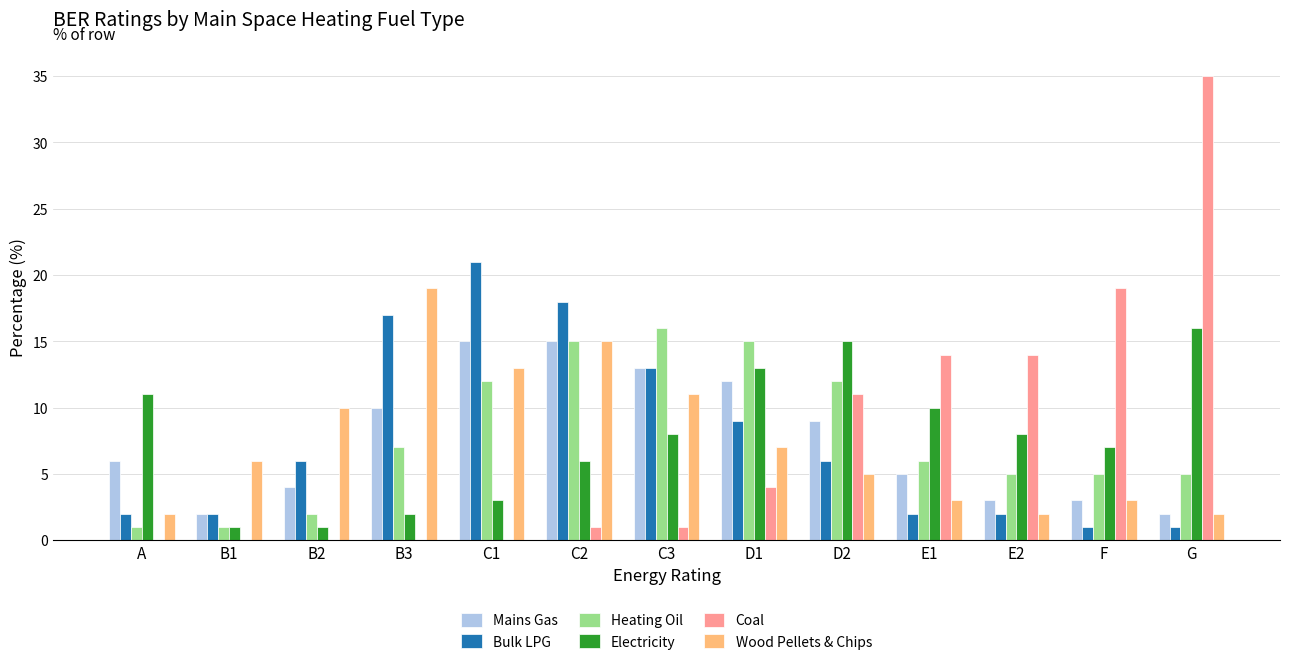

What is the maximum value shown in the chart?

35